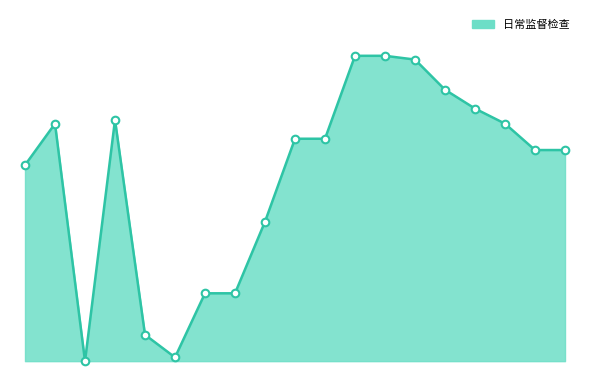

Is the value of 日常监督检查_markers at 11 greater than the value of 日常监督检查_line at 11?

No